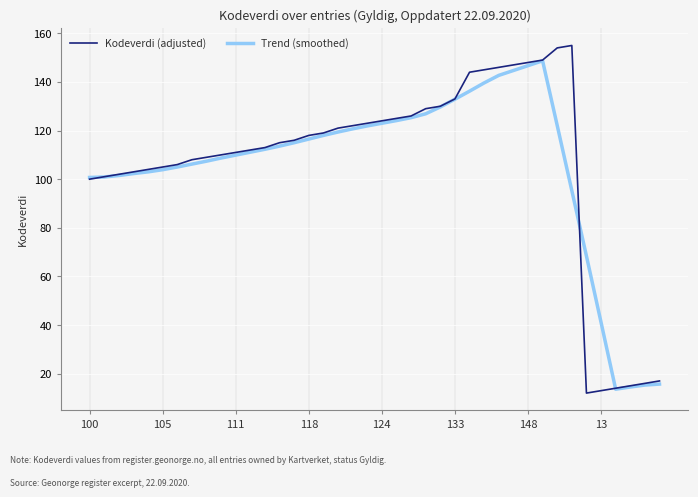

What is the minimum value for Kodeverdi (adjusted)?

12.0